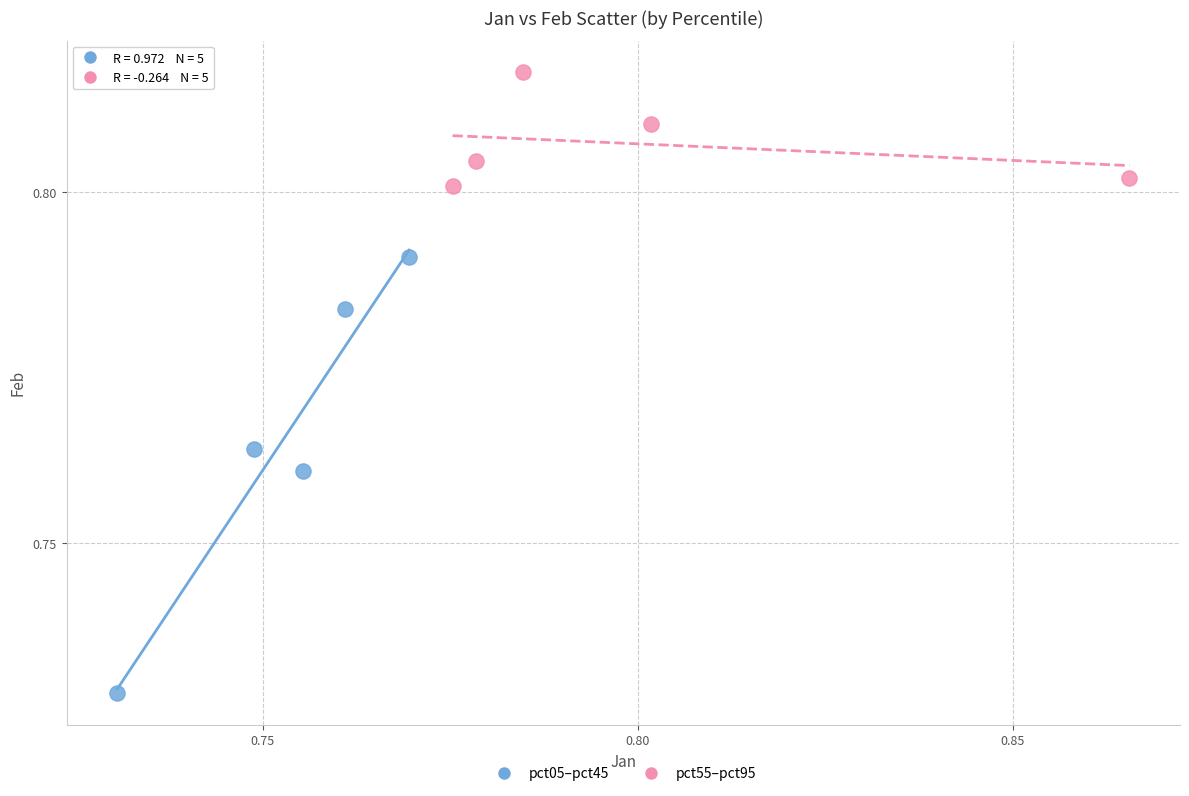

Which series reaches the maximum Y coordinate?

pct55–pct95